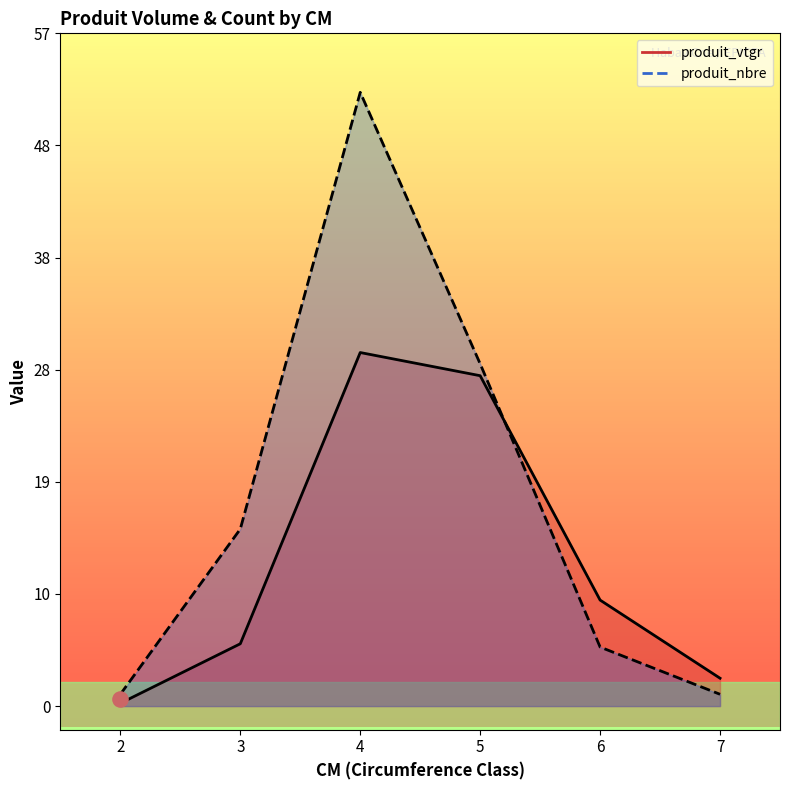

What is the total value across all series at 3?

20.3